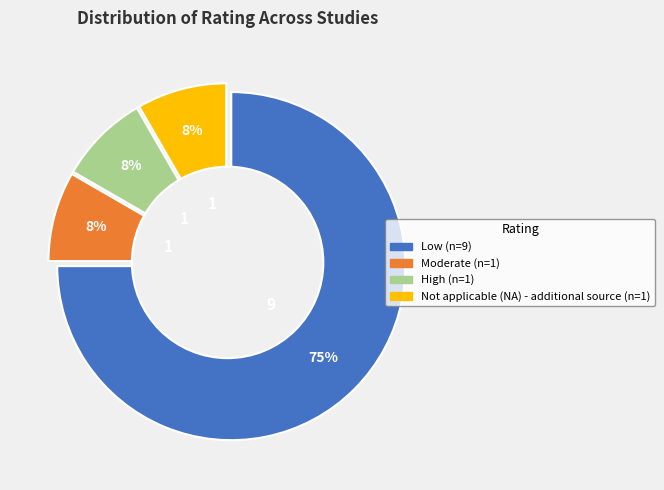

What is the ratio of the value at High to the value at Not applicable (NA) - additional source?

1.0